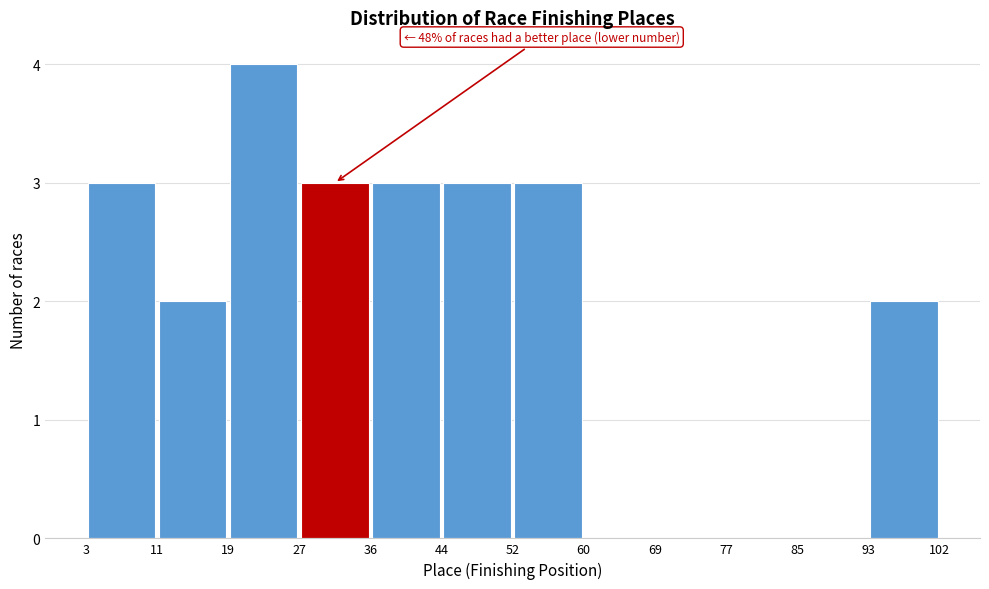

Which range on the x-axis has the tallest bar?

19 to 27